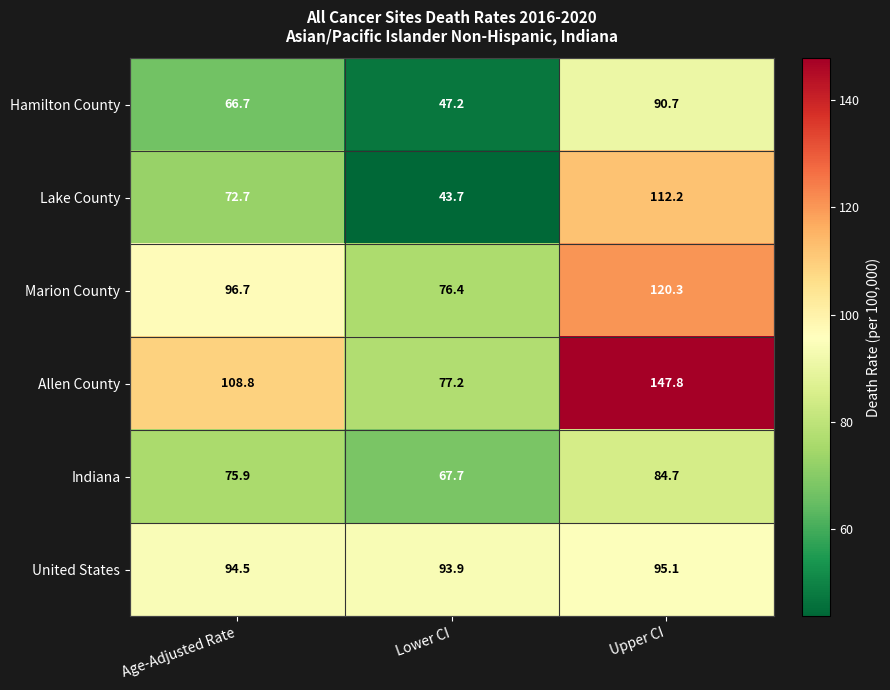

At which category does the chart reach its peak across all series?

Upper CI